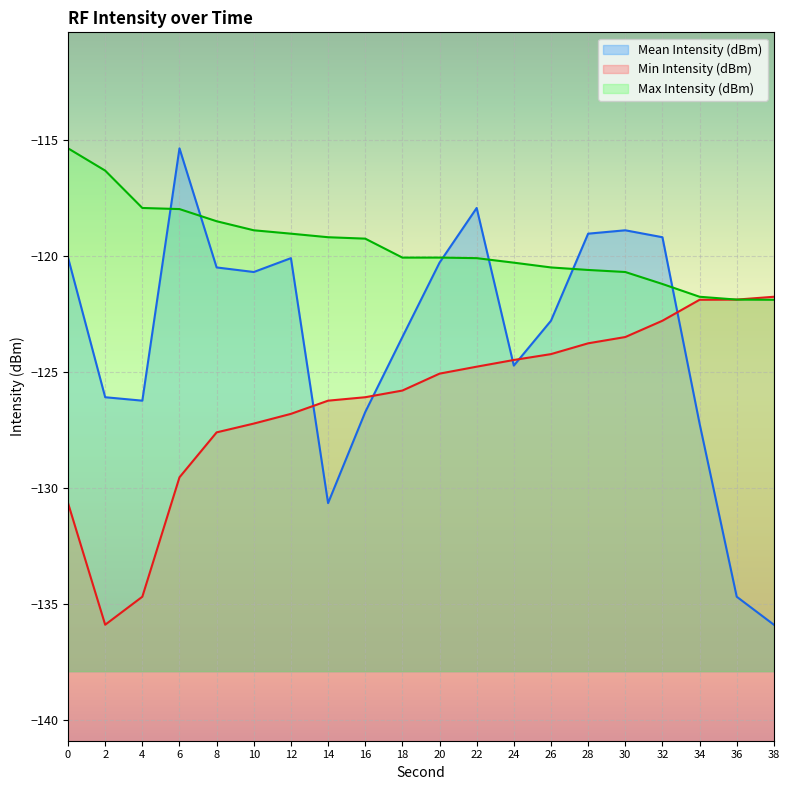

The Min Intensity (dBm) (line) series shows -172.8 at 12. True or false?

False